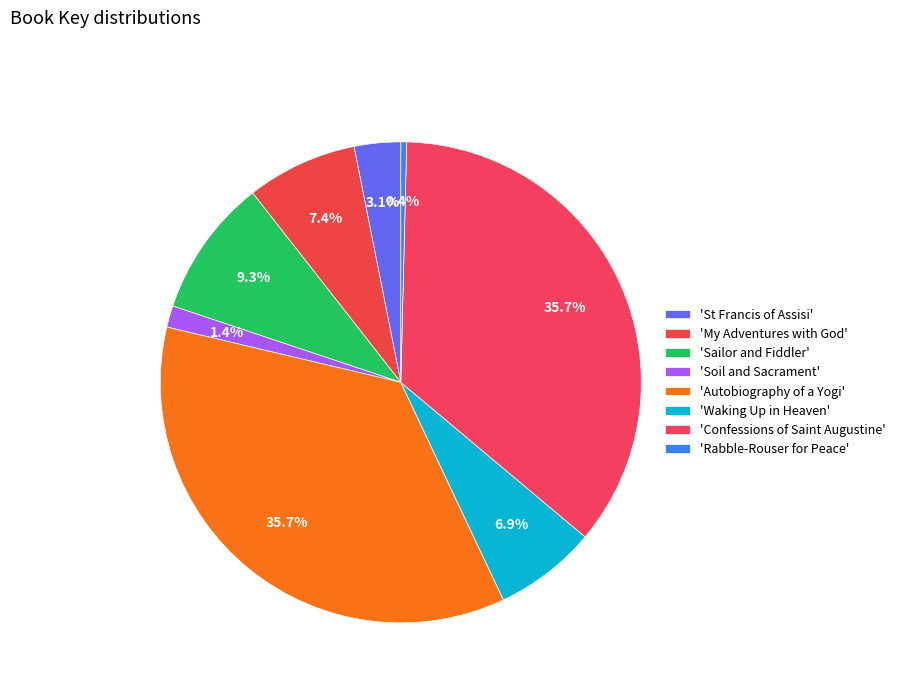

Which category has the smallest portion of the pie?

Rabble-Rouser for Peace